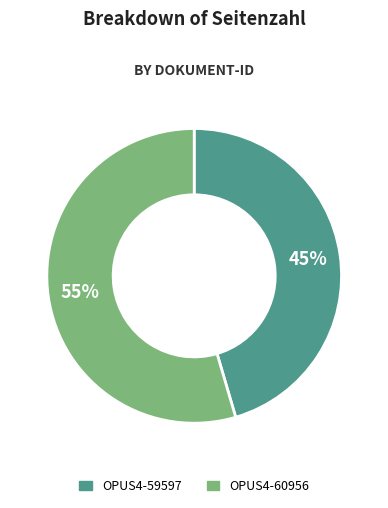

Is OPUS4-60956 the majority of the pie?

Yes